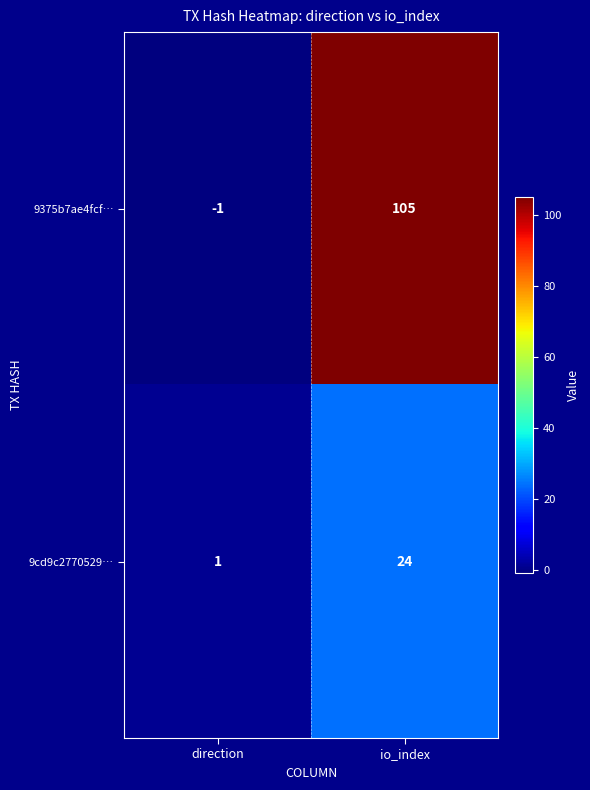

What is the average value of the 9375b7ae4fcf… series?

52